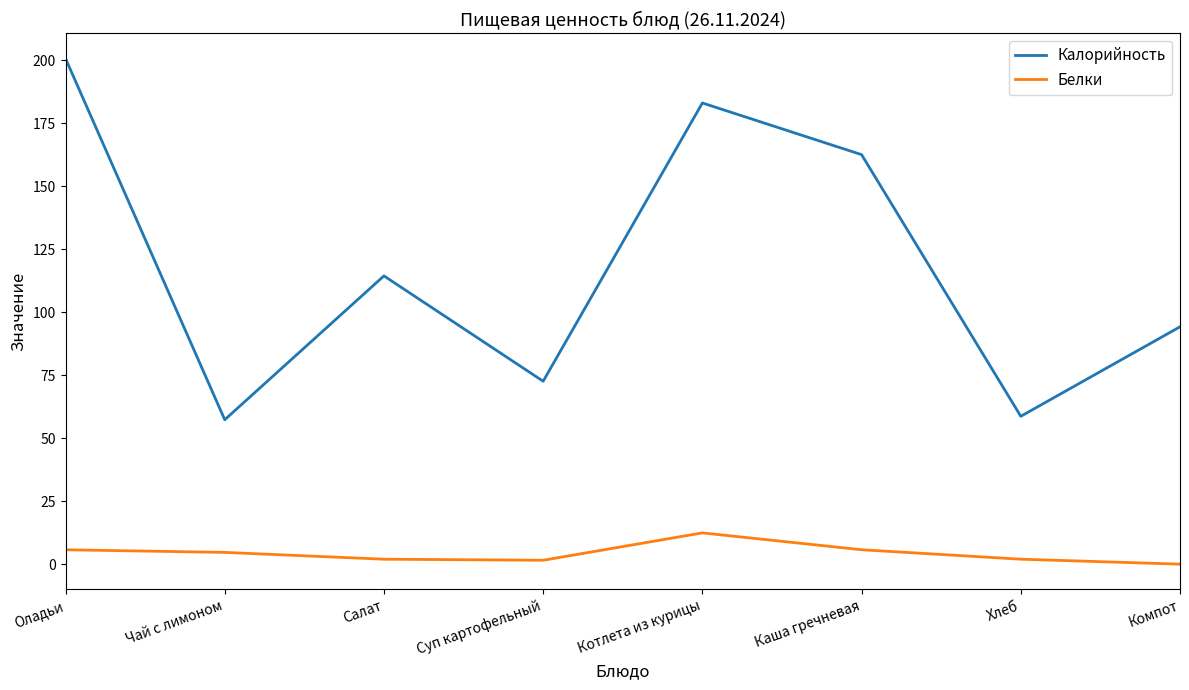

What is the difference between the Калорийность values at Котлета из курицы and Хлеб?

124.3